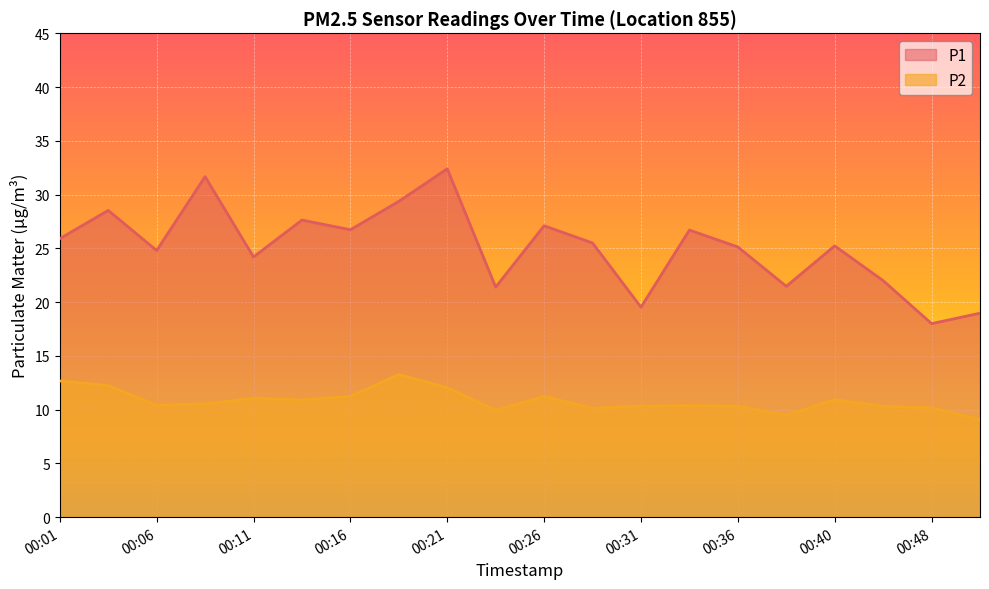

At which category does P2 reach its first local valley?

00:06